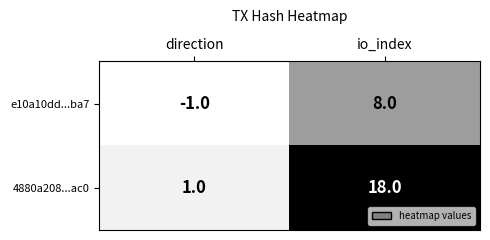

The e10a10dd...ba7 series shows -1 at direction. True or false?

True